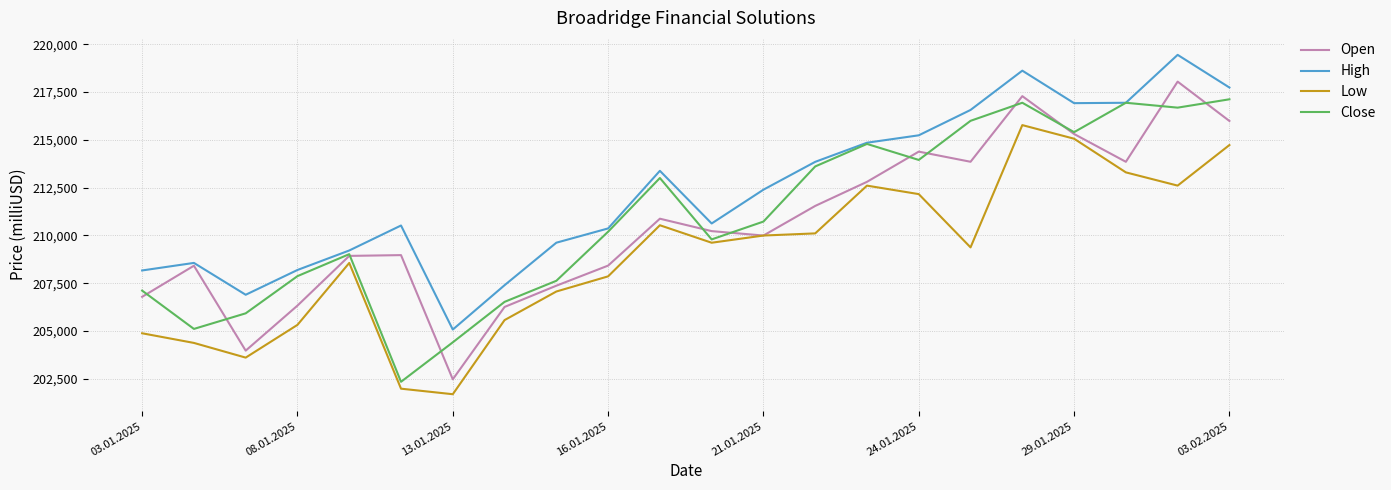

Which series has the largest total across all categories?

High